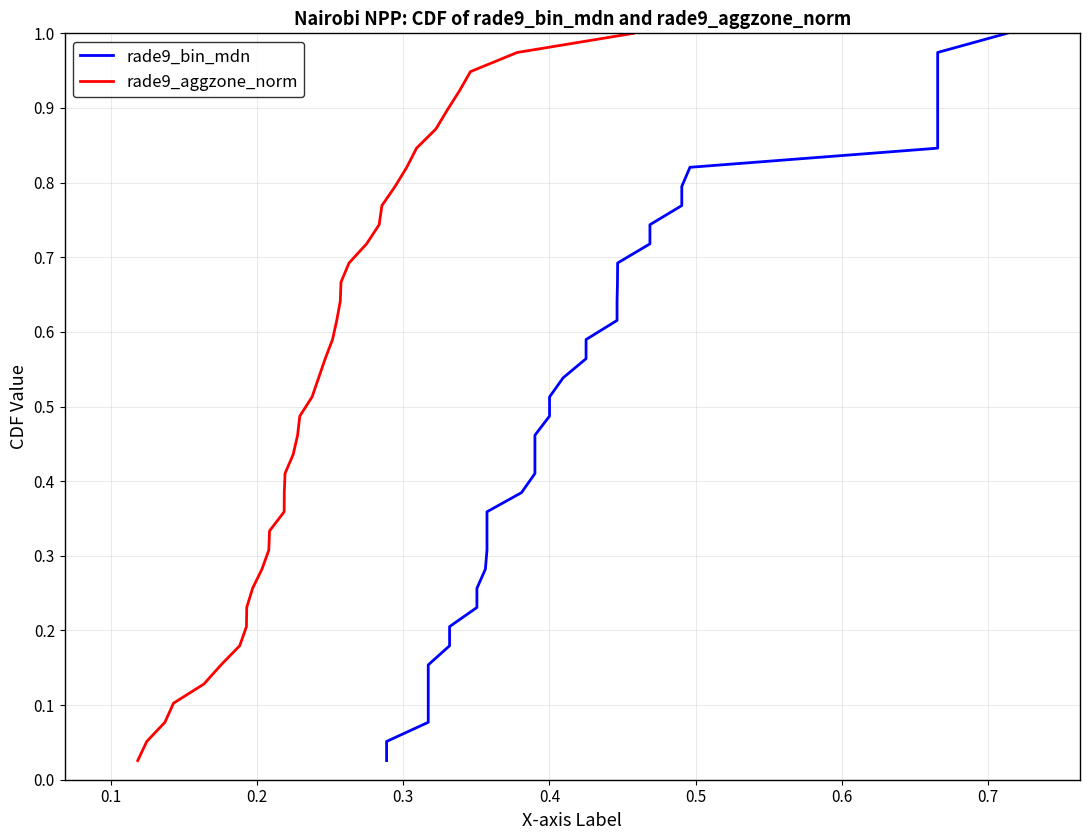

True or false: rade9_aggzone_norm has more than 1 interior local peaks.

False